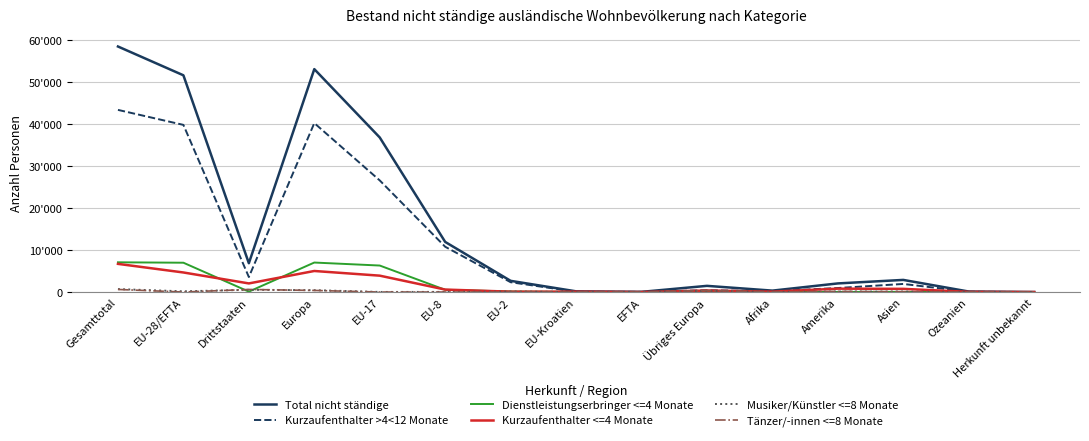

At which label is Kurzaufenthalter >4<12 Monate closest to 21719?

EU-17